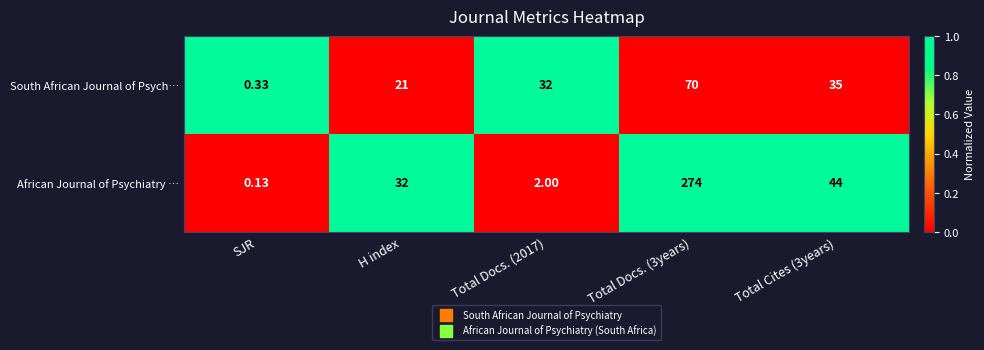

Which series has the largest total across all categories?

African Journal of Psychiatry …